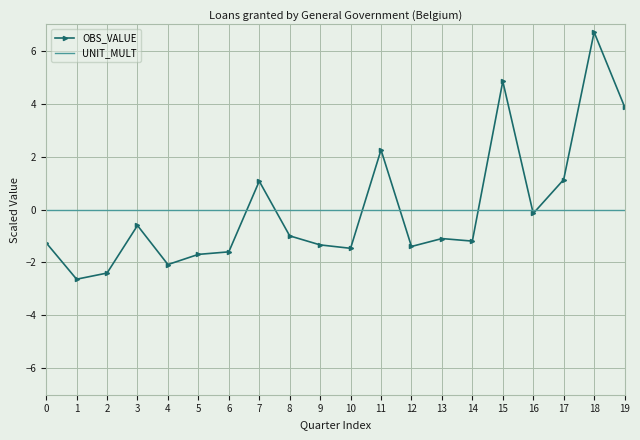

What are all the series names shown in the legend?

OBS_VALUE, UNIT_MULT